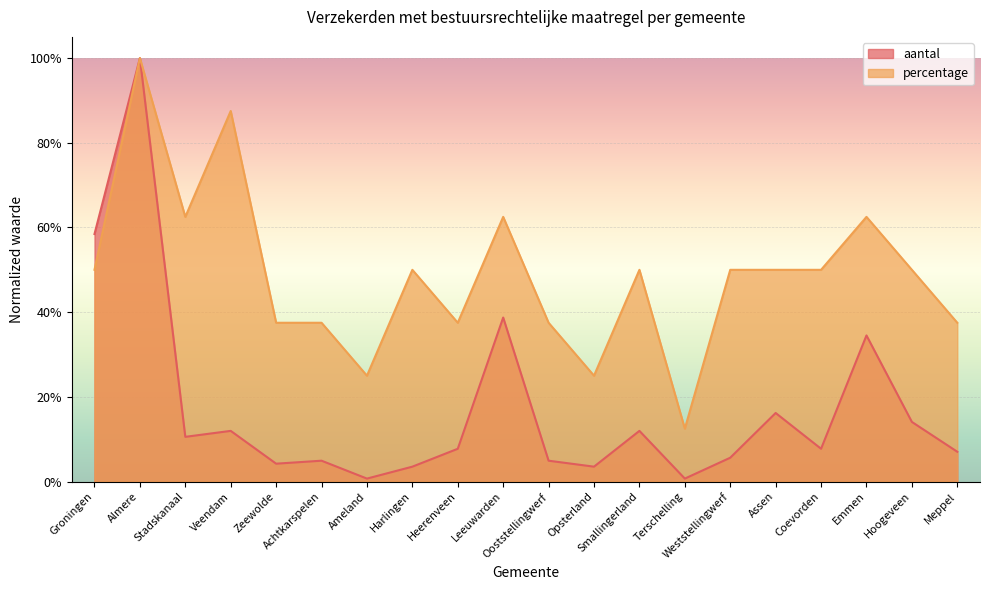

Rank the series at Assen from highest to lowest value.

percentage, aantal